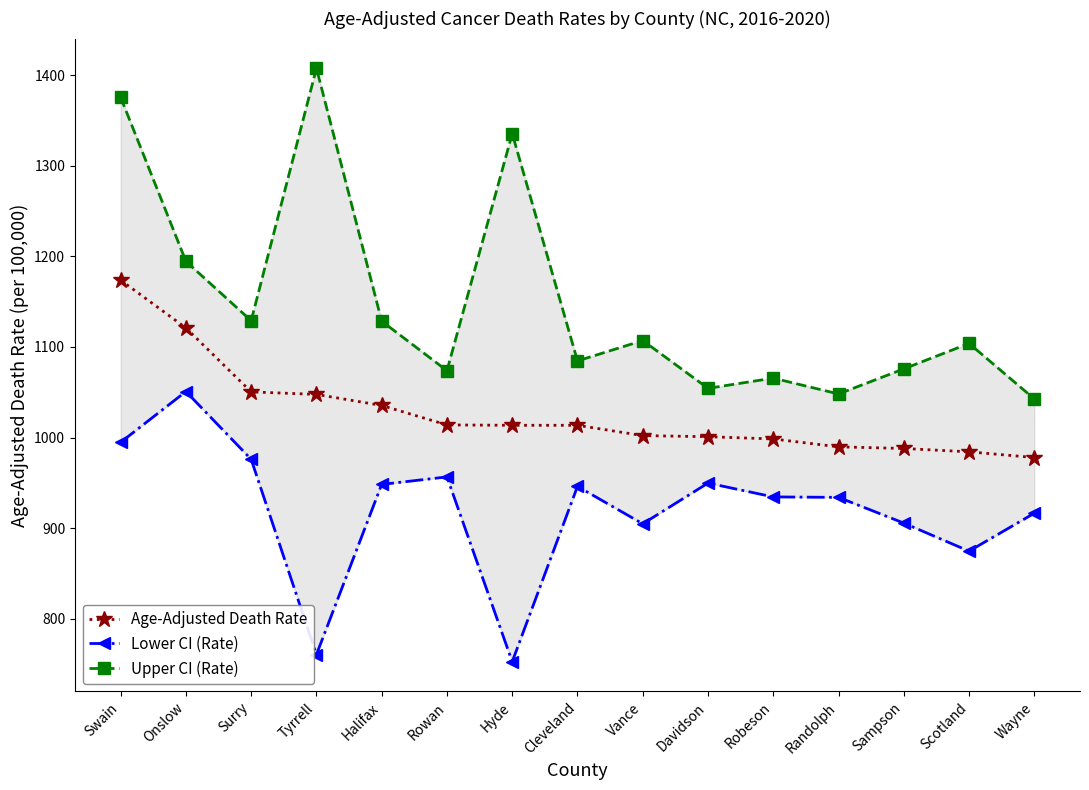

Is this an area chart (filled region under the line)?

No